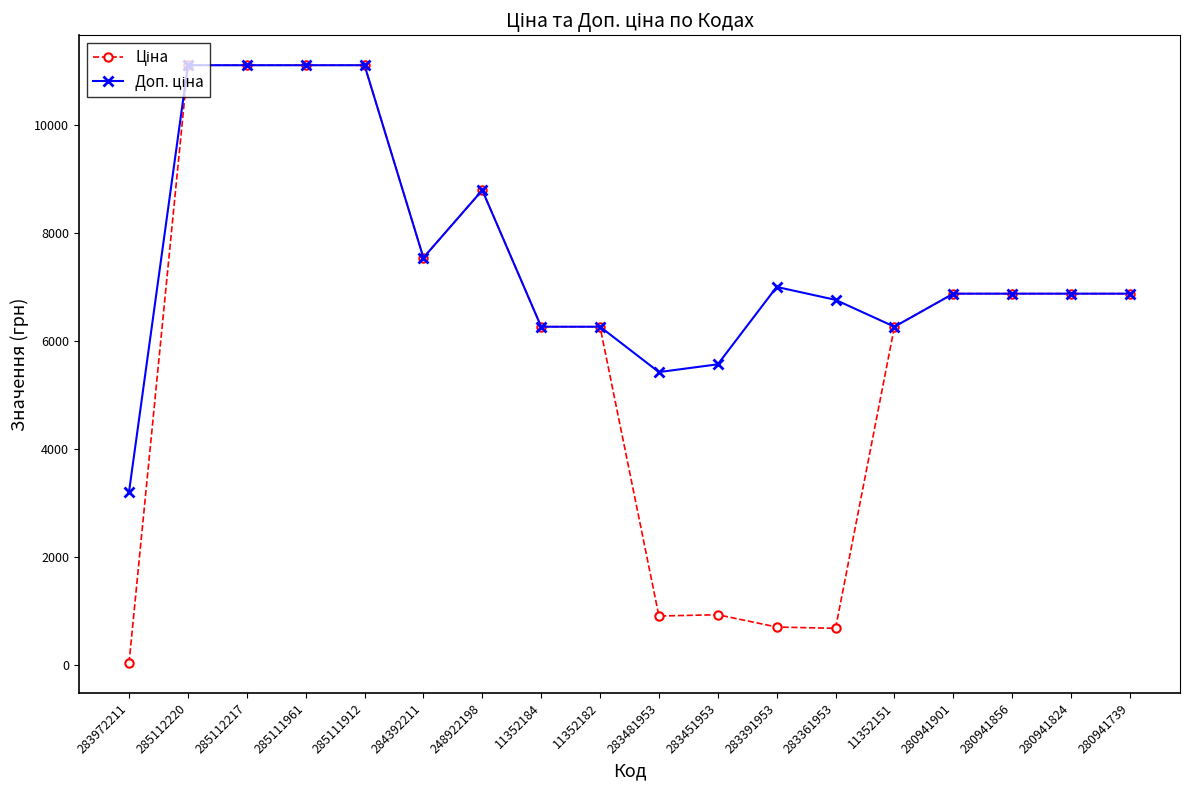

Which label corresponds to the smallest value in the chart?

283972211